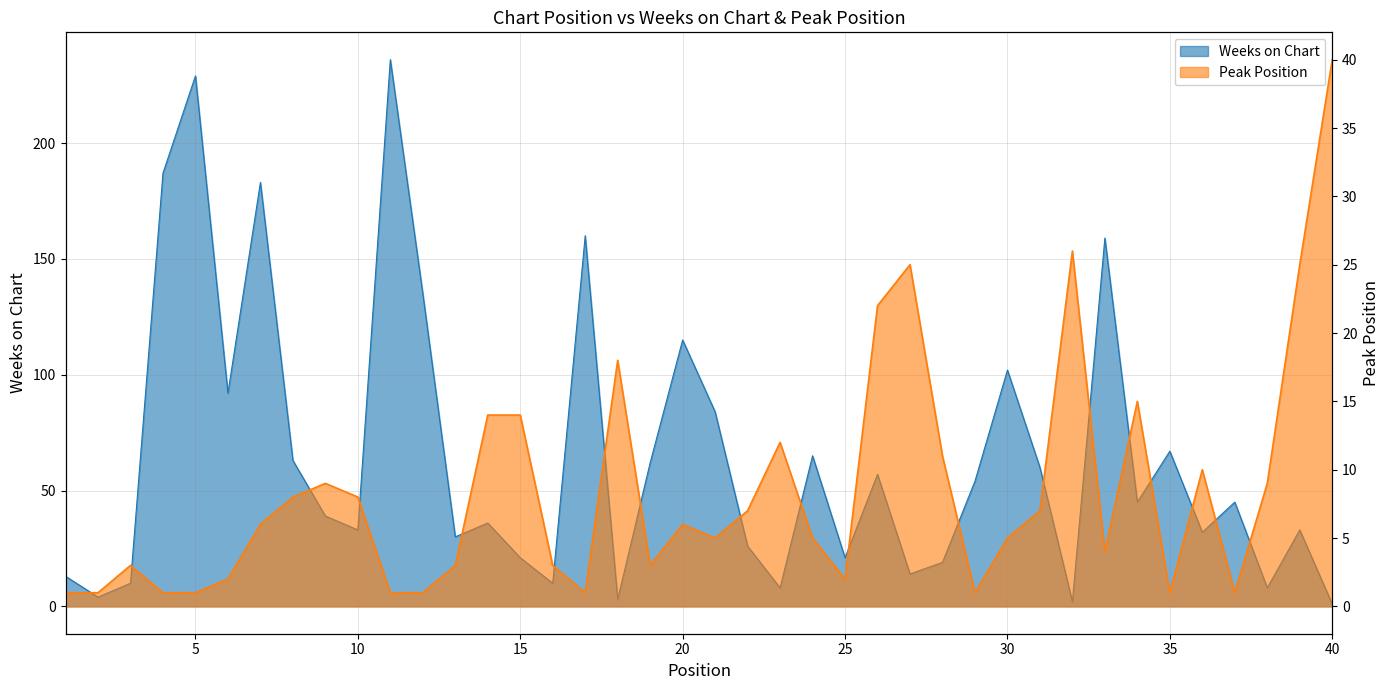

Which series ends up on top after the final intersection of Weeks on Chart and Peak Position?

Peak Position